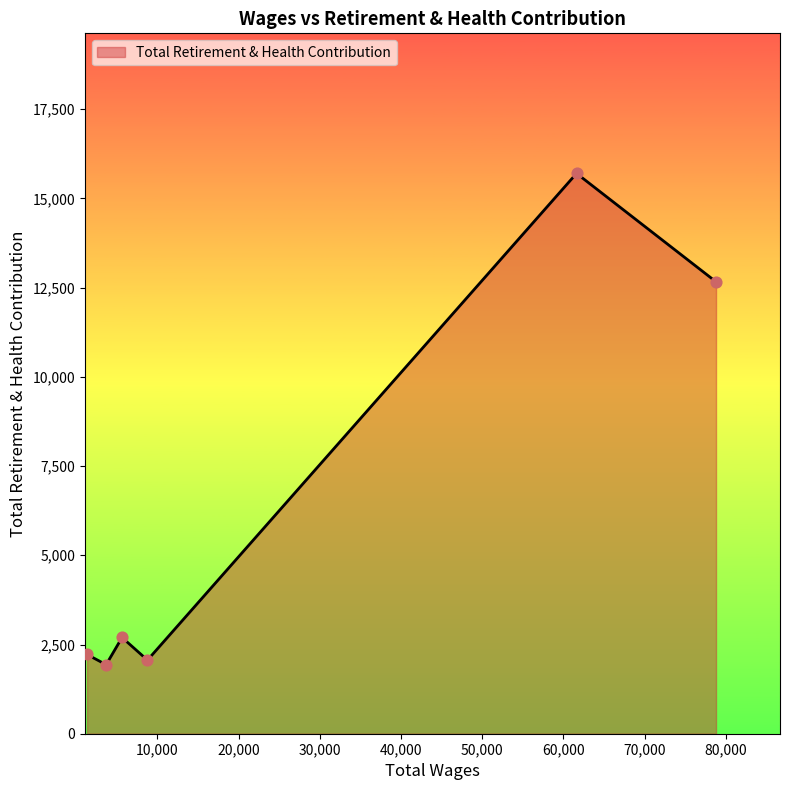

What is the average value?

6213